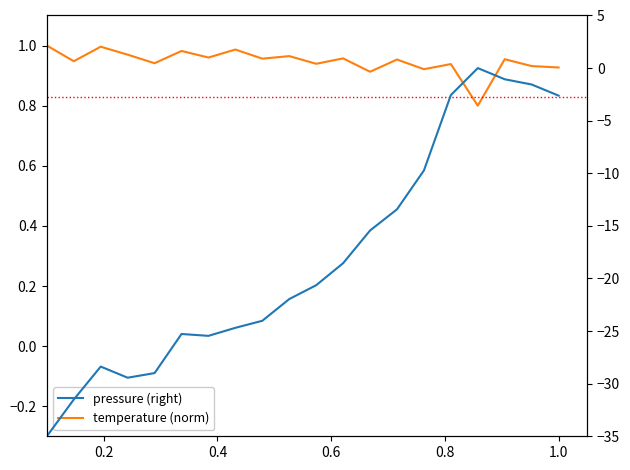

The value of pressure (right) at 7 is -9.6. True or false?

False